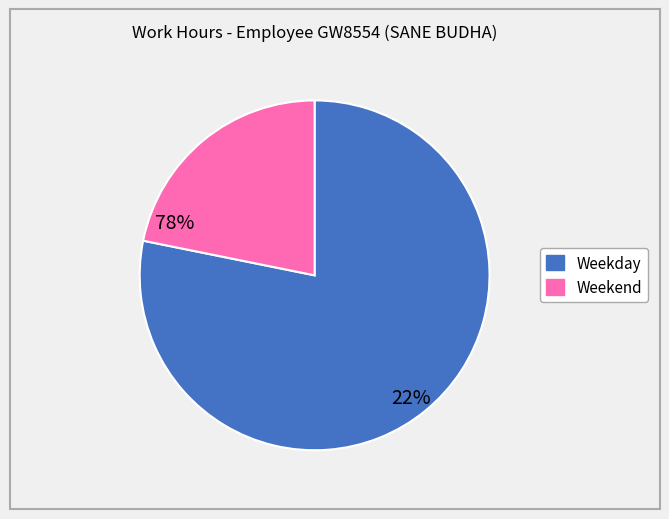

Is there a majority slice in this chart?

Yes